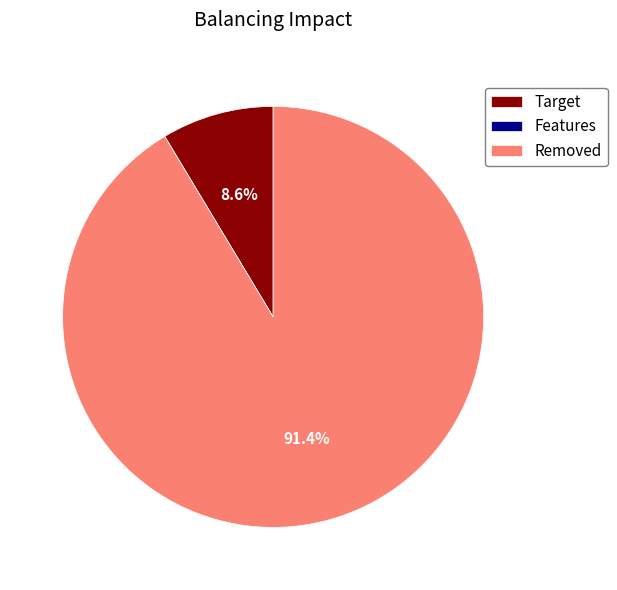

Which has a higher value, Target or Removed?

Removed